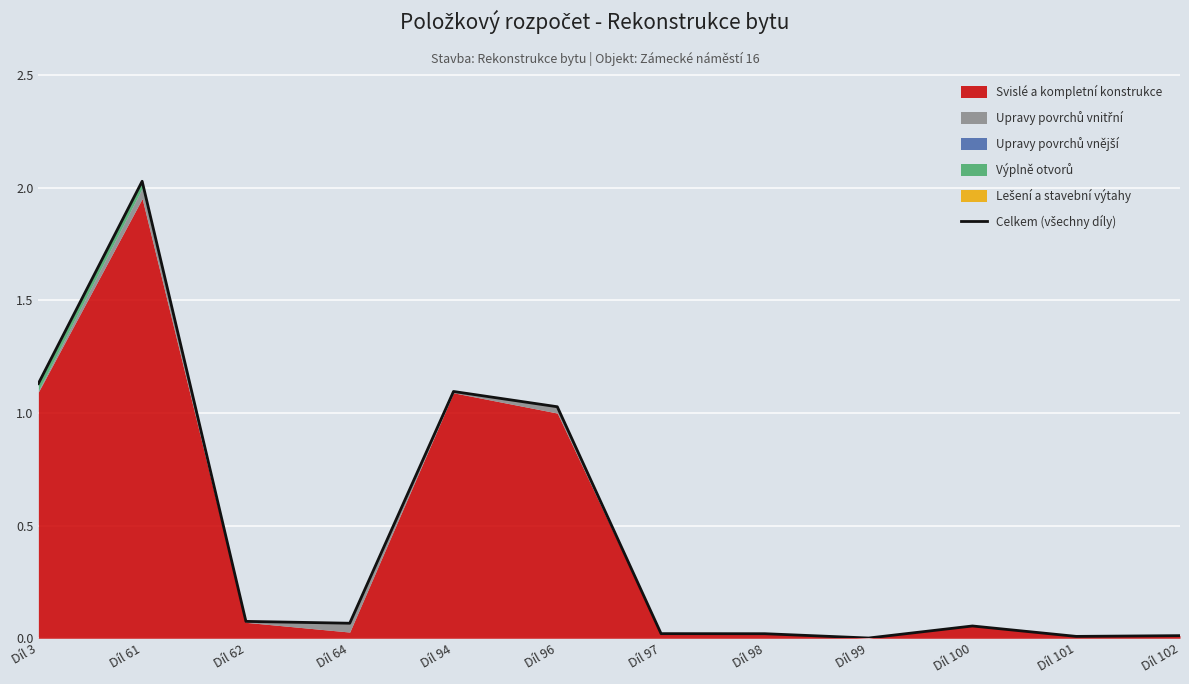

True or false: the data shows 1.1 at Díl 94.

True